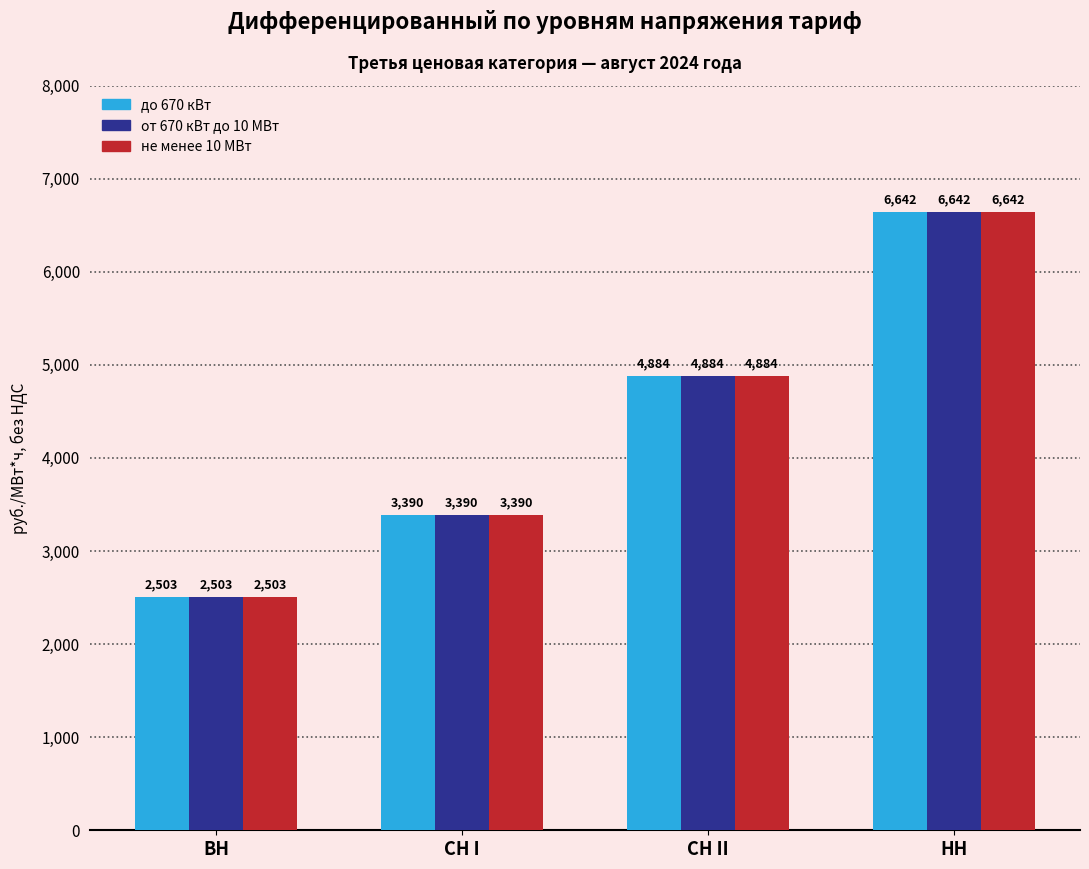

Are the bars horizontal?

No